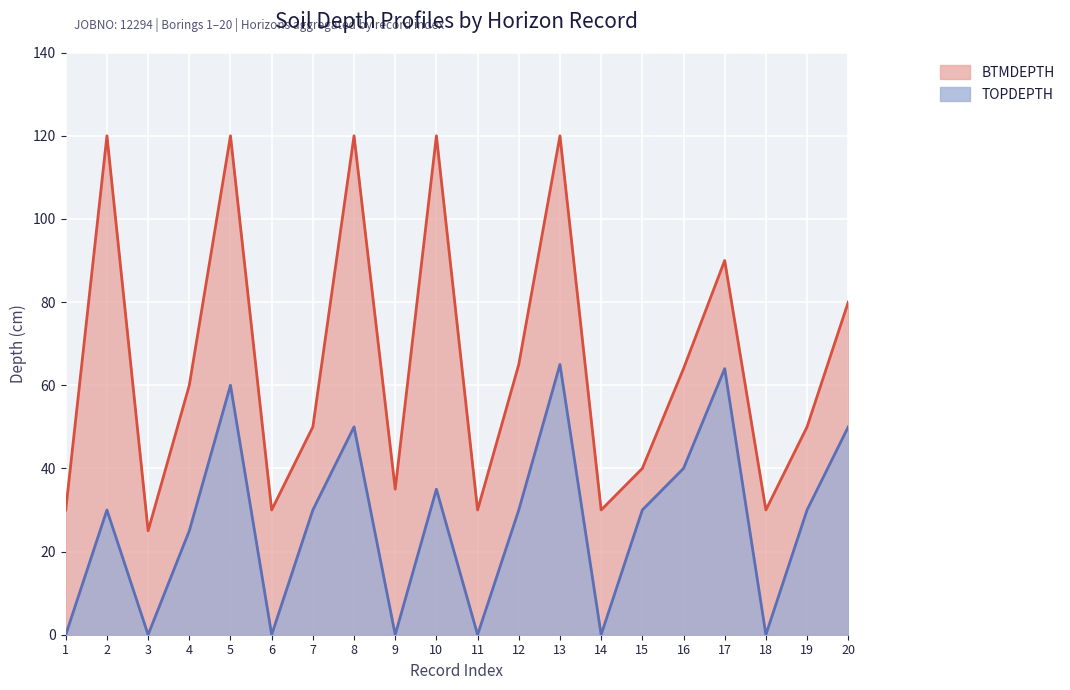

How many values in TOPDEPTH are above zero?

13